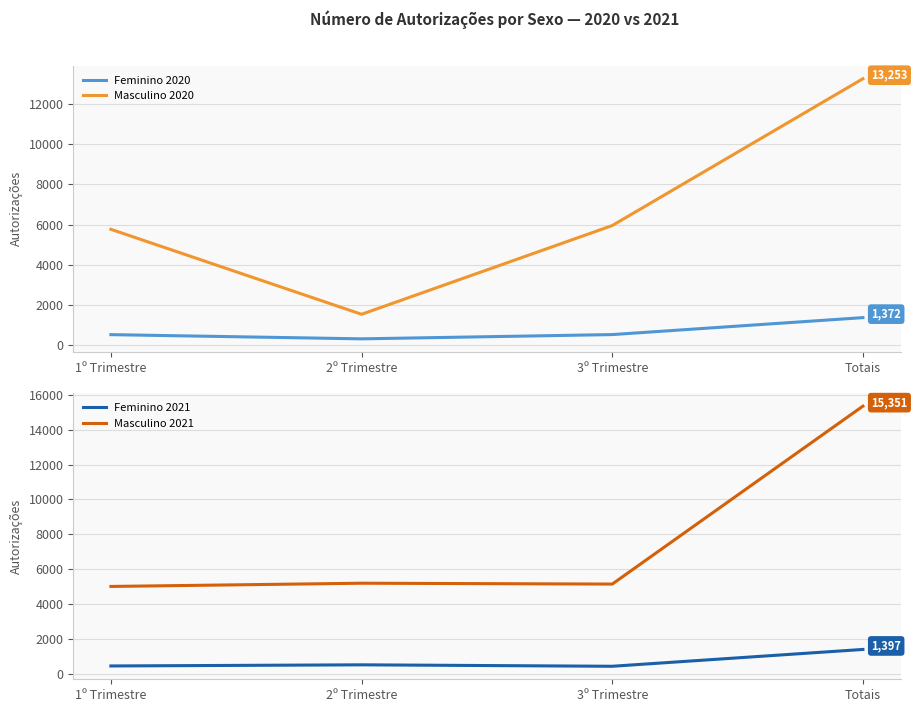

Which category has the lowest value in the Masculino 2020 series?

2º Trimestre